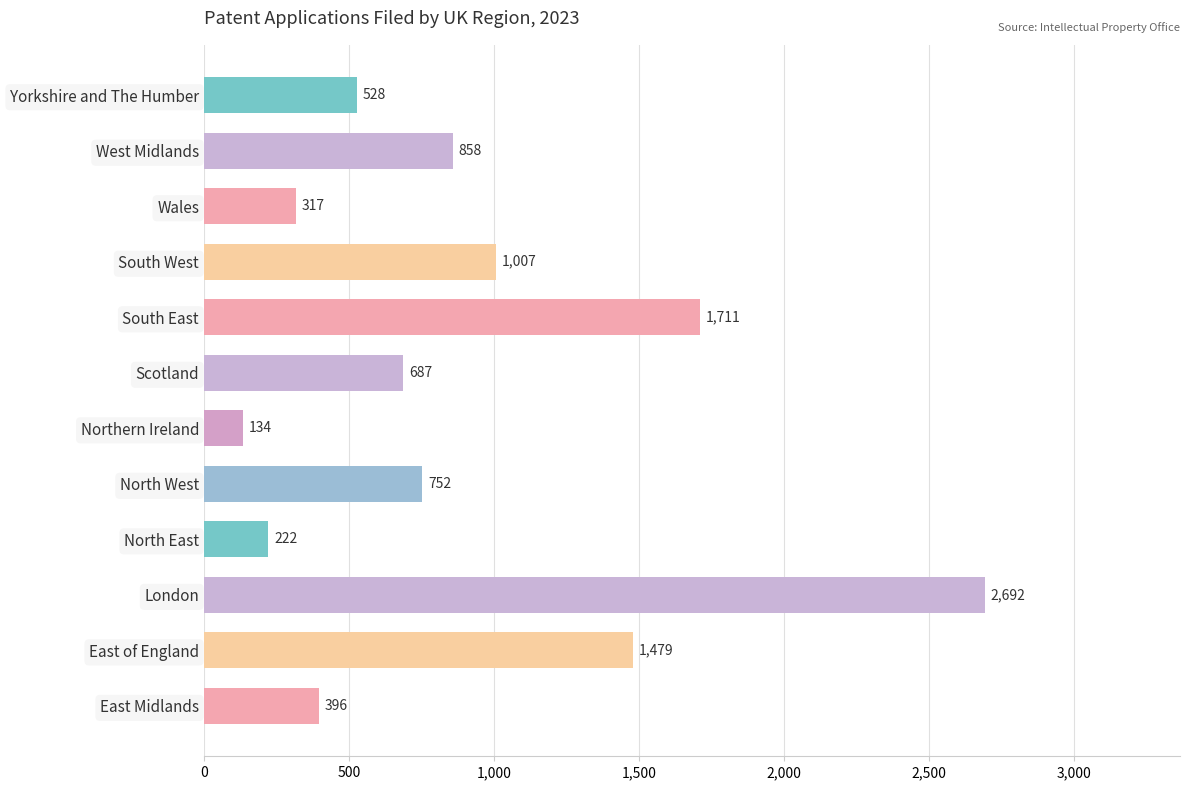

How many distinct data groups are displayed?

1